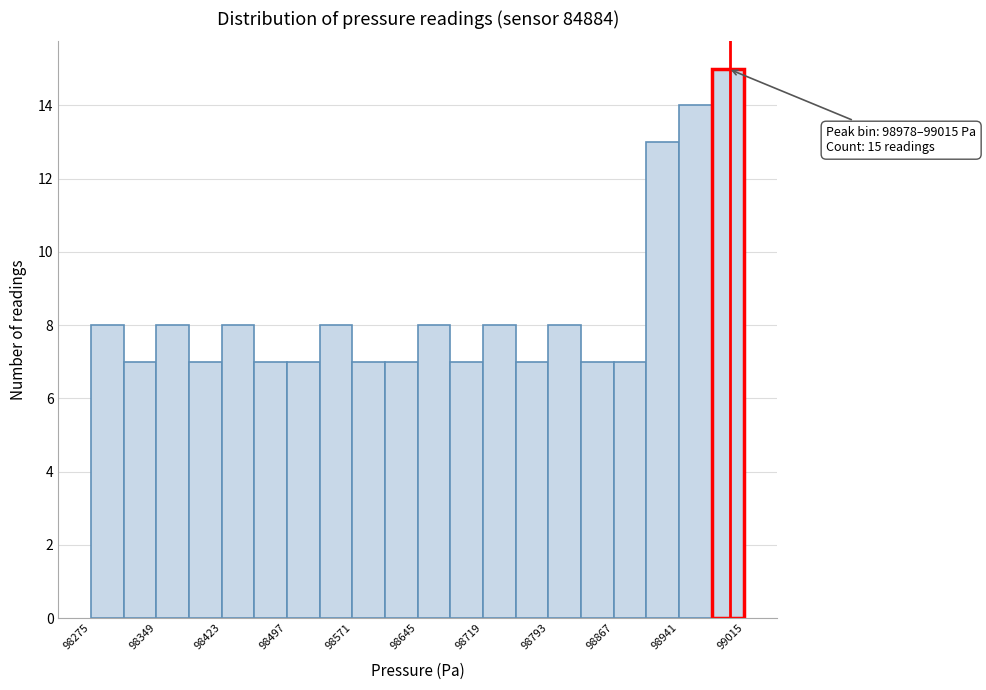

Read against the x-axis, roughly where is the centre of the tallest bar?

99000